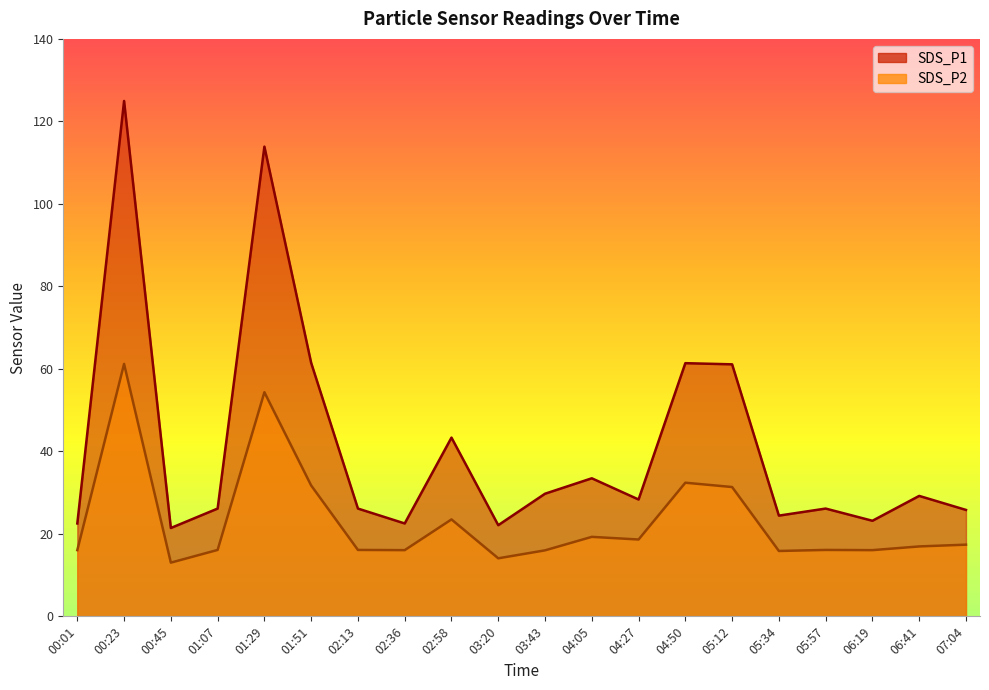

Which series changed the most between 00:45 and 04:05?

SDS_P1